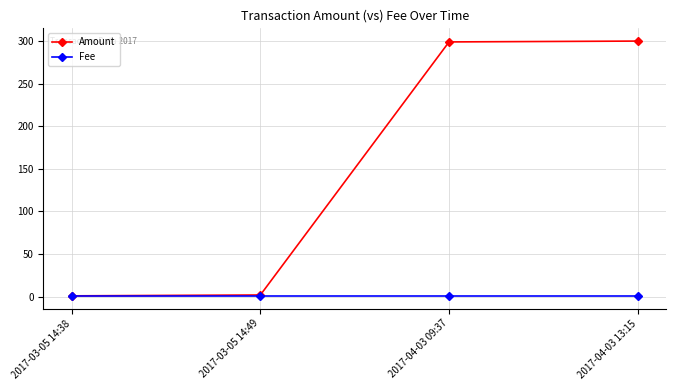

The Amount series shows 299.0 at 2017-04-03 09:37. True or false?

True